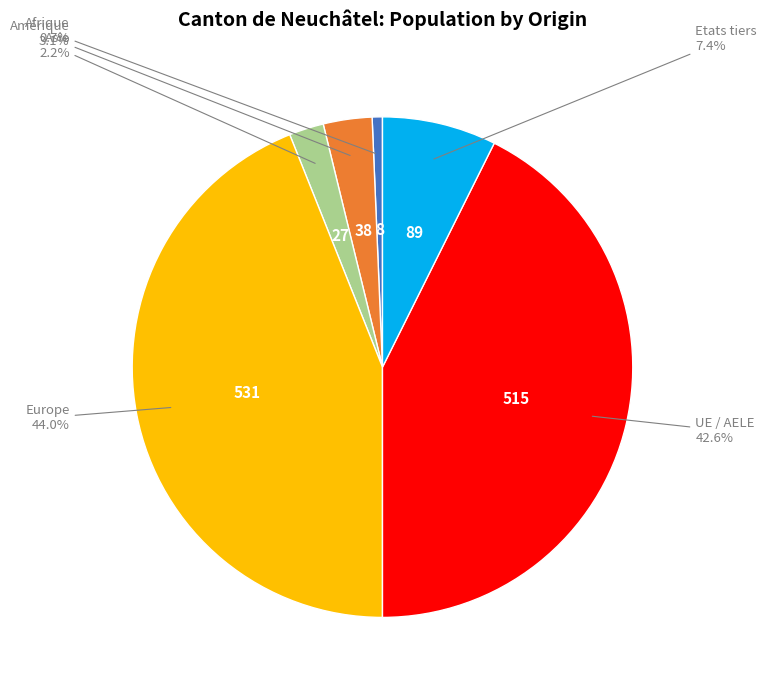

Is there any slice that represents more than half of the pie?

No